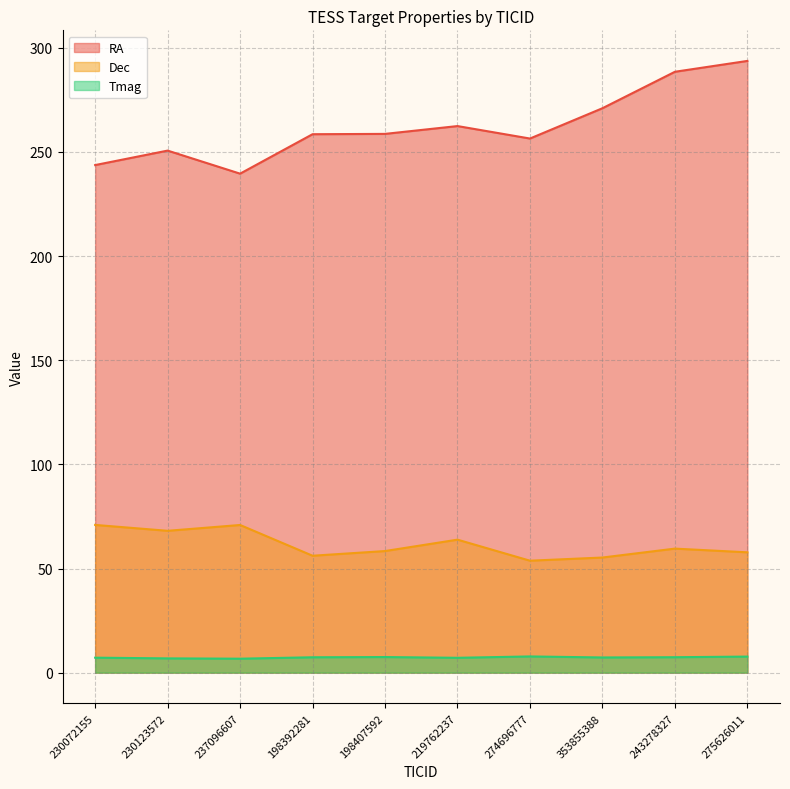

At 198407592, list the series in order from smallest to largest.

Tmag, Dec, RA